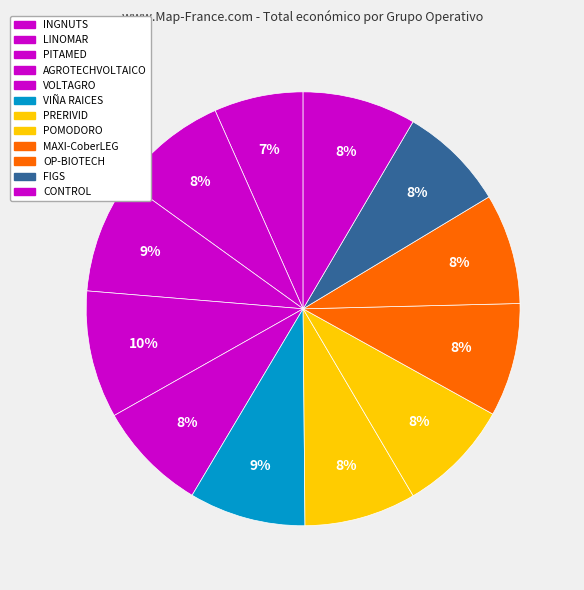

How many segments does this pie chart have?

12